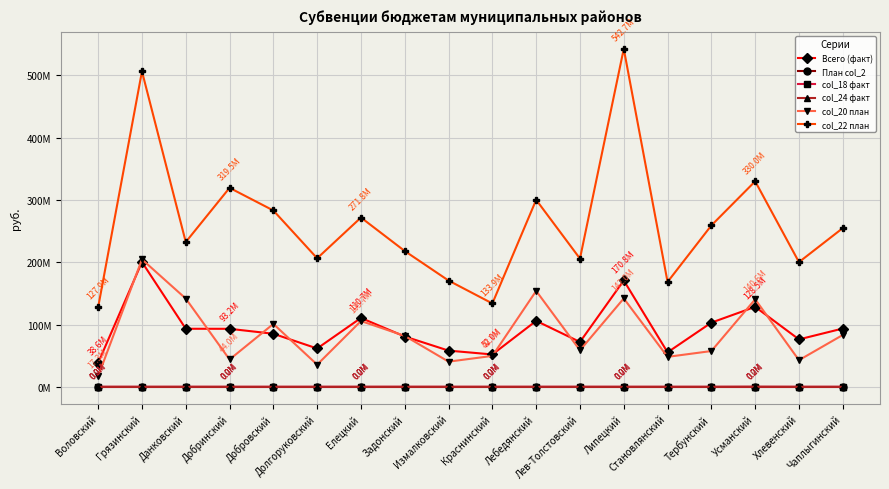

True or false: col_24 факт and col_20 план cross at least once.

False